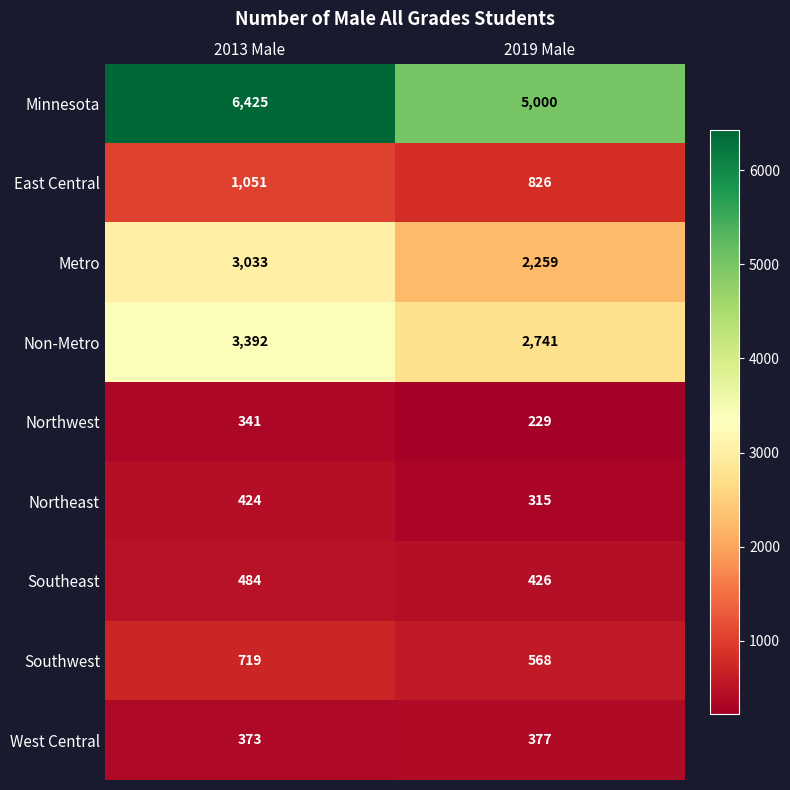

Between 2013 Male and 2019 Male, which series saw the biggest shift?

Minnesota